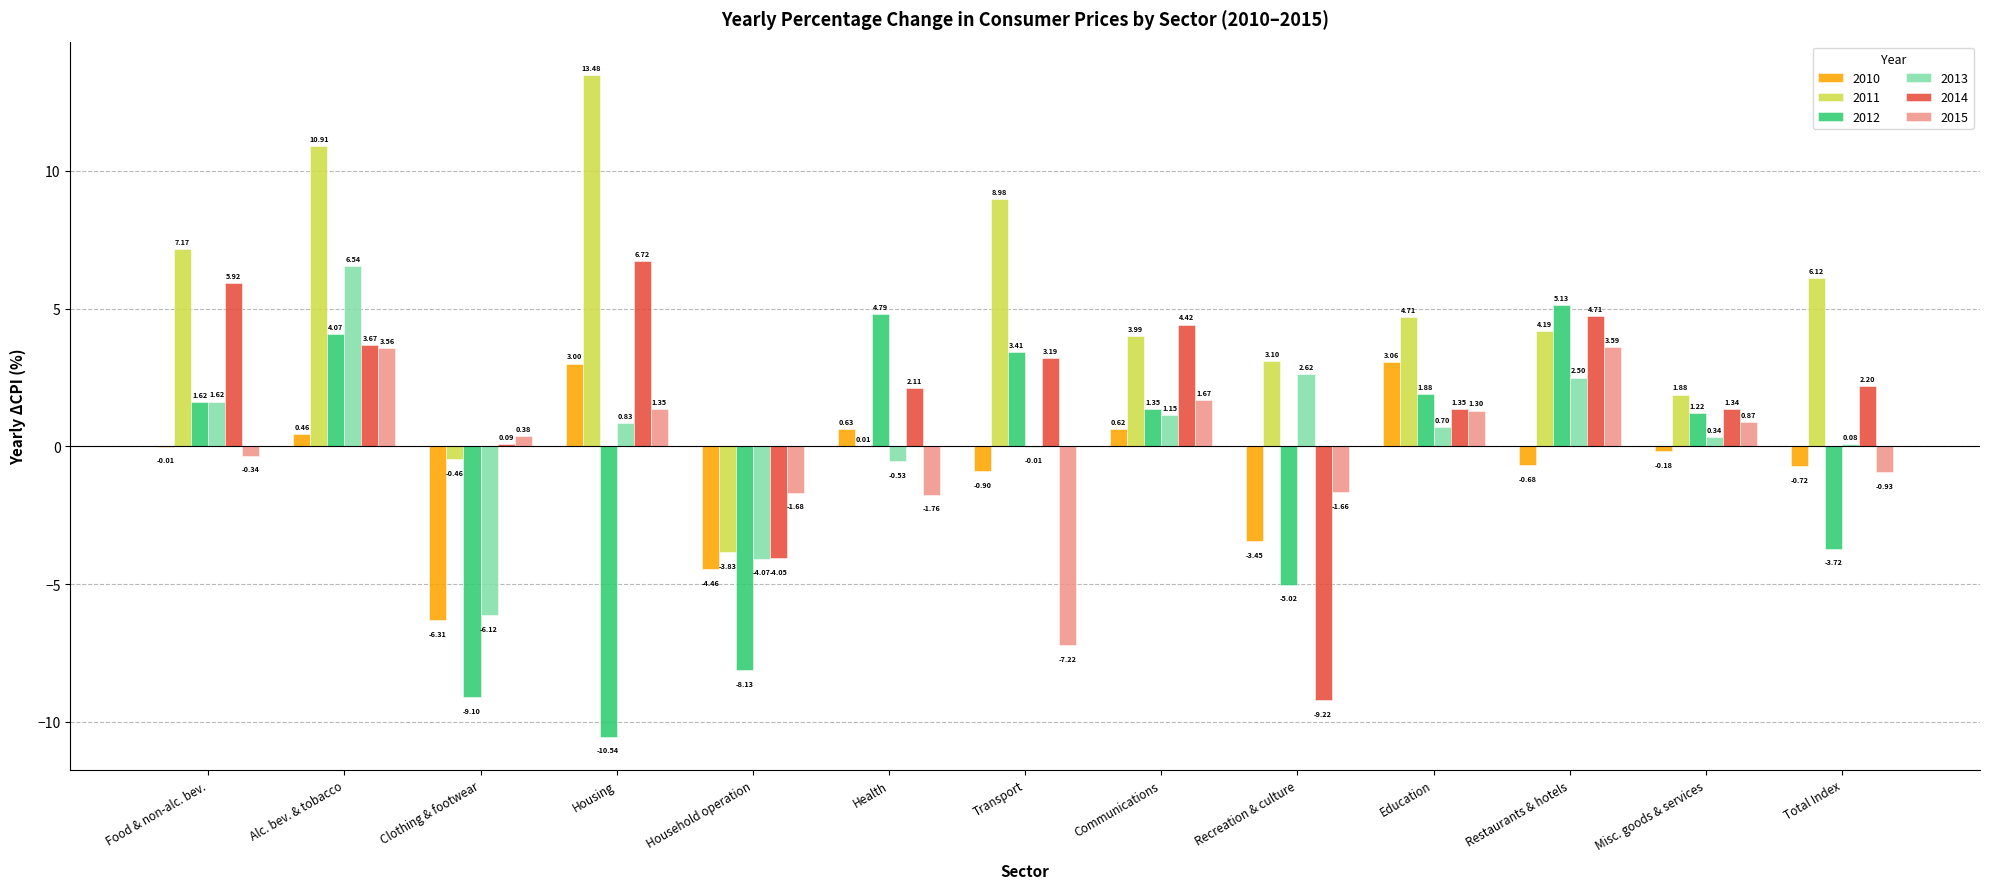

What is the sum of the 2013 values at 0 and 6?

1.6